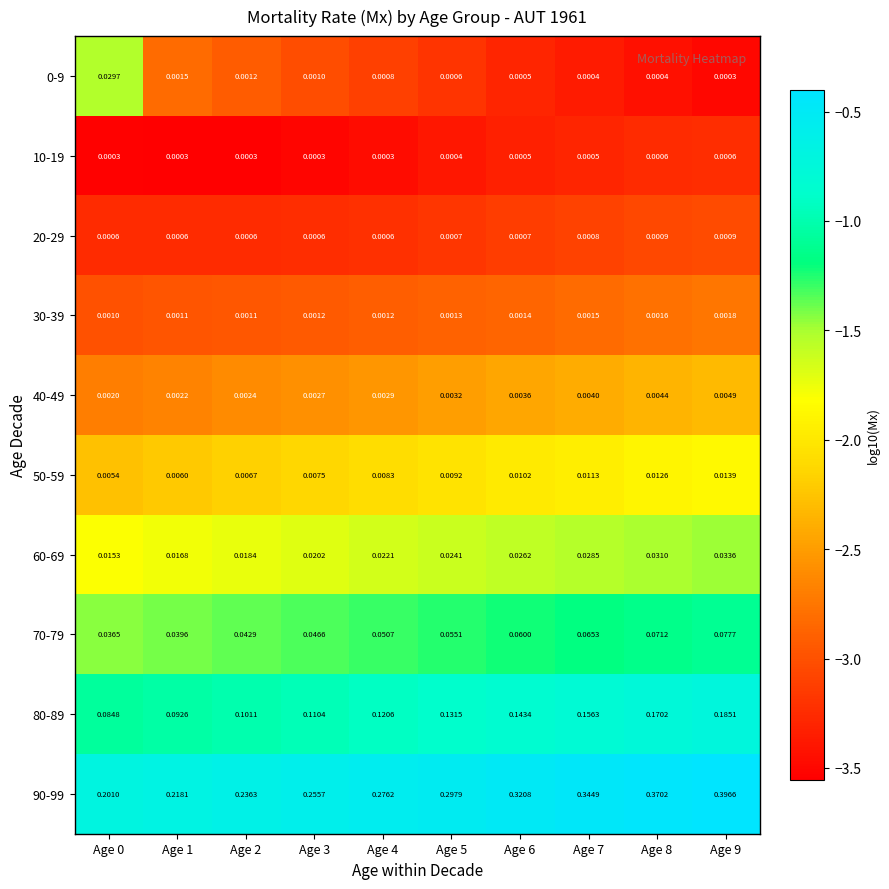

Is the value of 40-49 at Age 0 greater than the value of 90-99 at Age 3?

No